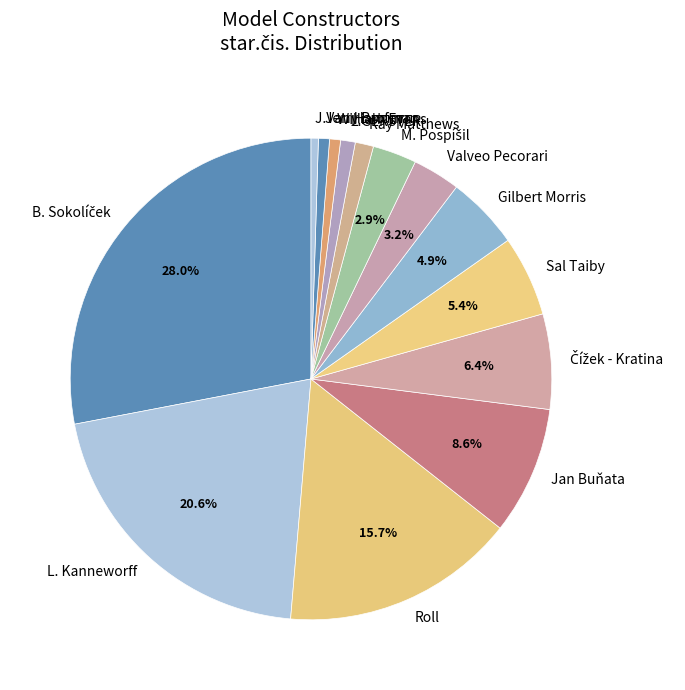

Count the number of slices in the pie.

14